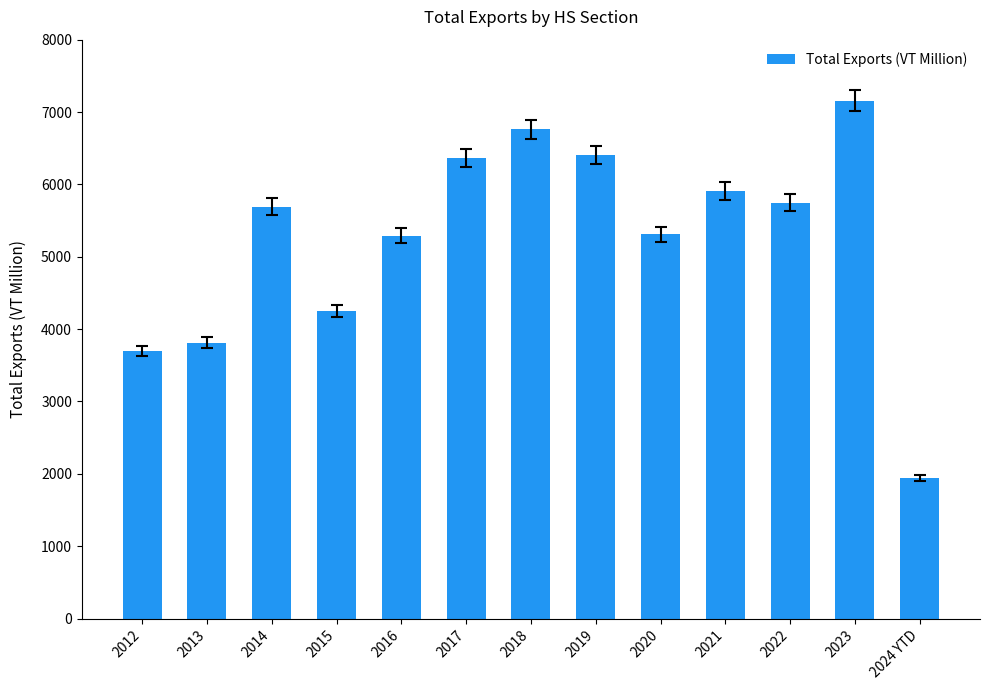

What is the difference between the maximum and second lowest values?

3457